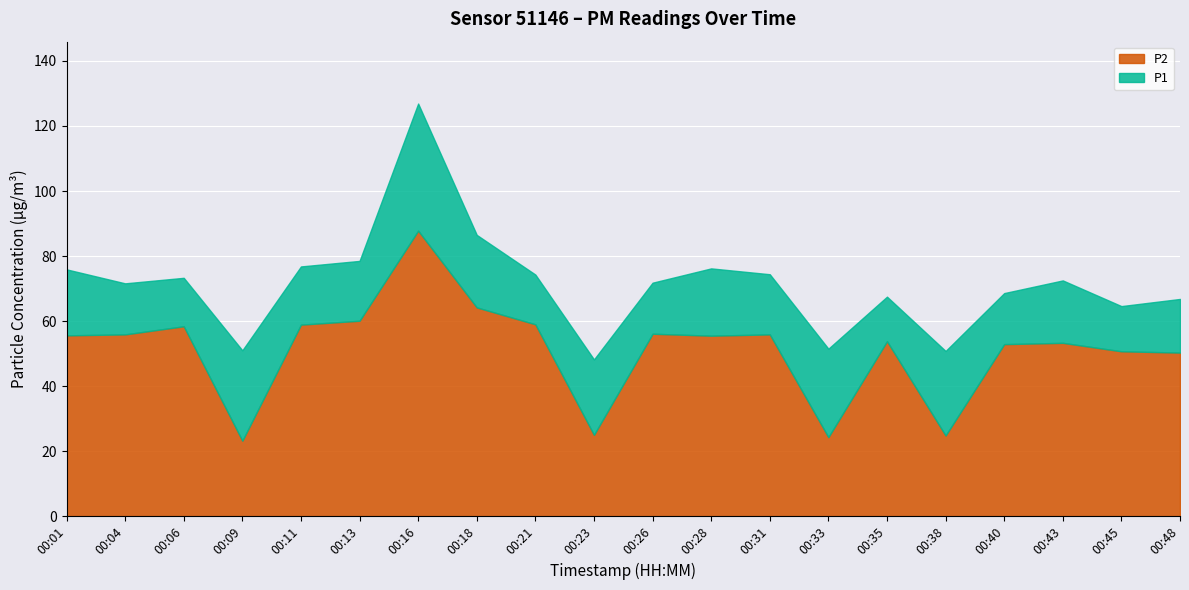

The value of P2 at 00:28 is 32.3. True or false?

False